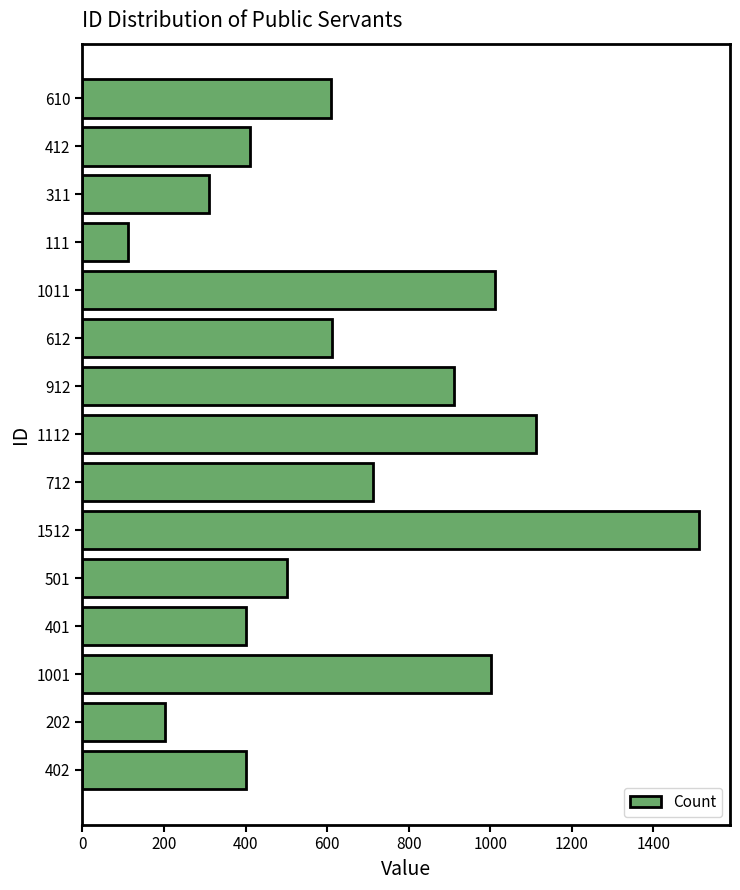

The value at 412 is 412. True or false?

True